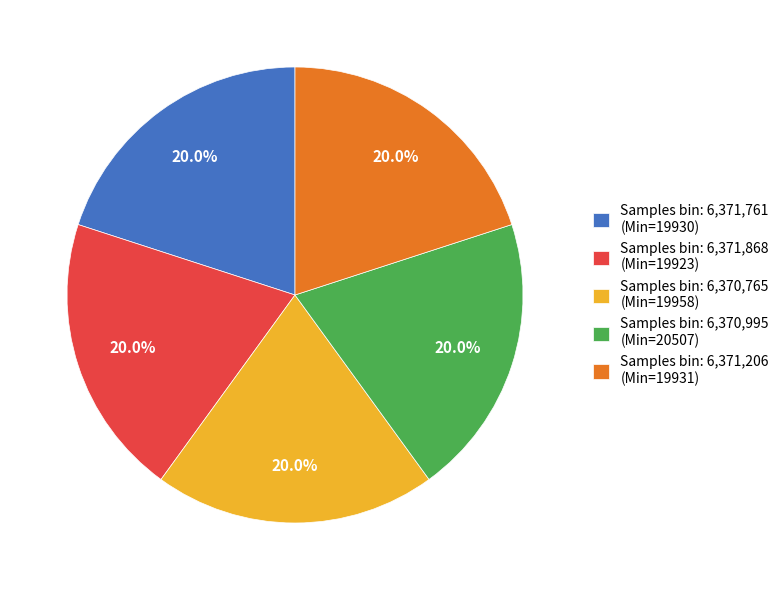

Is the sum of Samples bin: 6,371,868 (Min=19923) and Samples bin: 6,371,206 (Min=19931) greater than half?

No